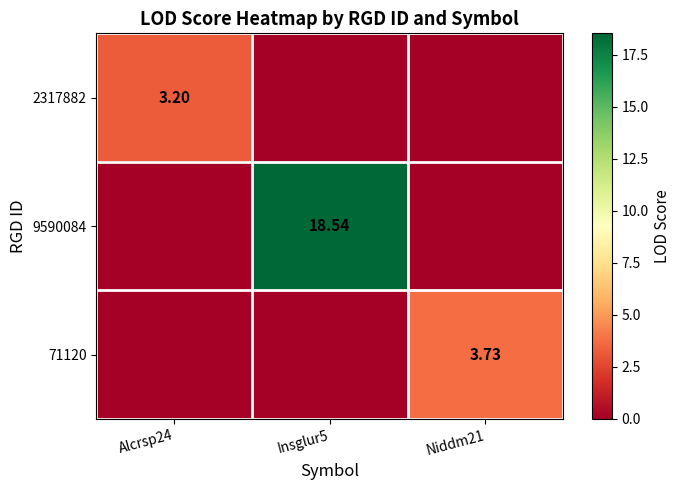

Is the value of 9590084 at Insglur5 greater than the value of 71120 at Niddm21?

Yes